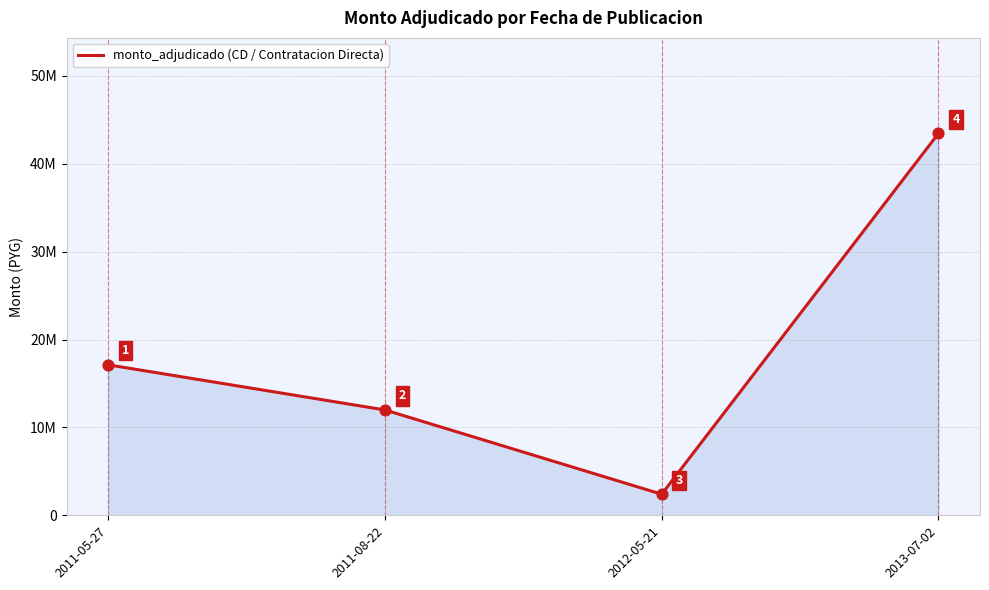

What is the change in value from 2011-05-27 to 2012-05-21?

-14723930